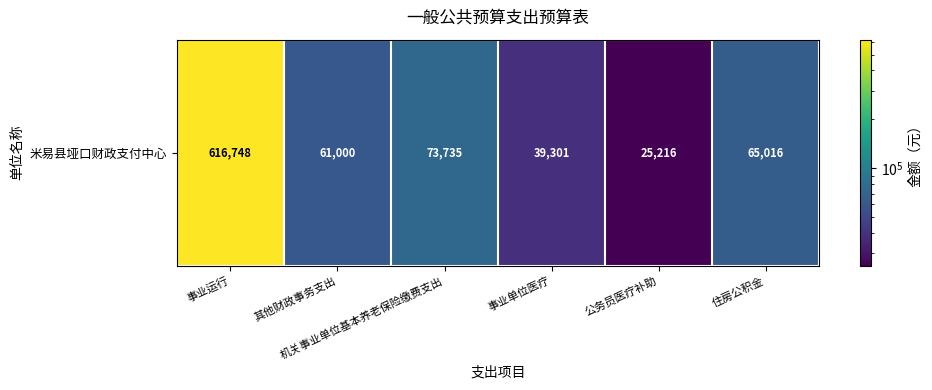

What is the change in value from 其他财政事务支出 to 机关事业单位基本养老保险缴费支出?

+12734.5